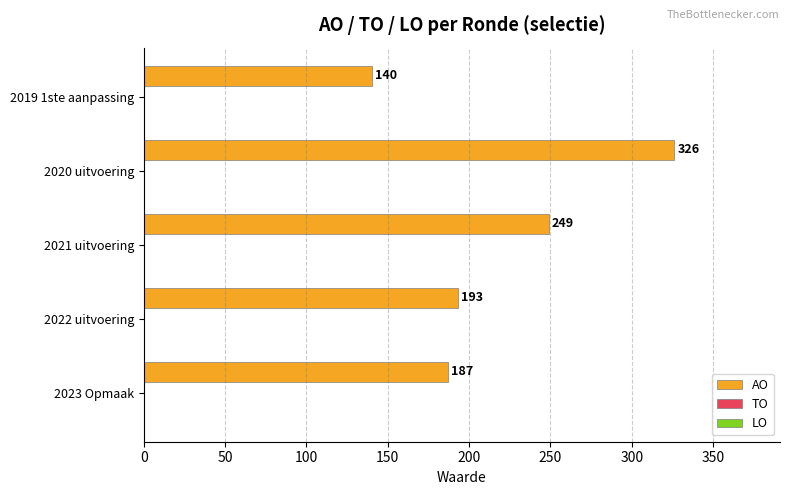

What is the difference between the maximum and second lowest values?

139